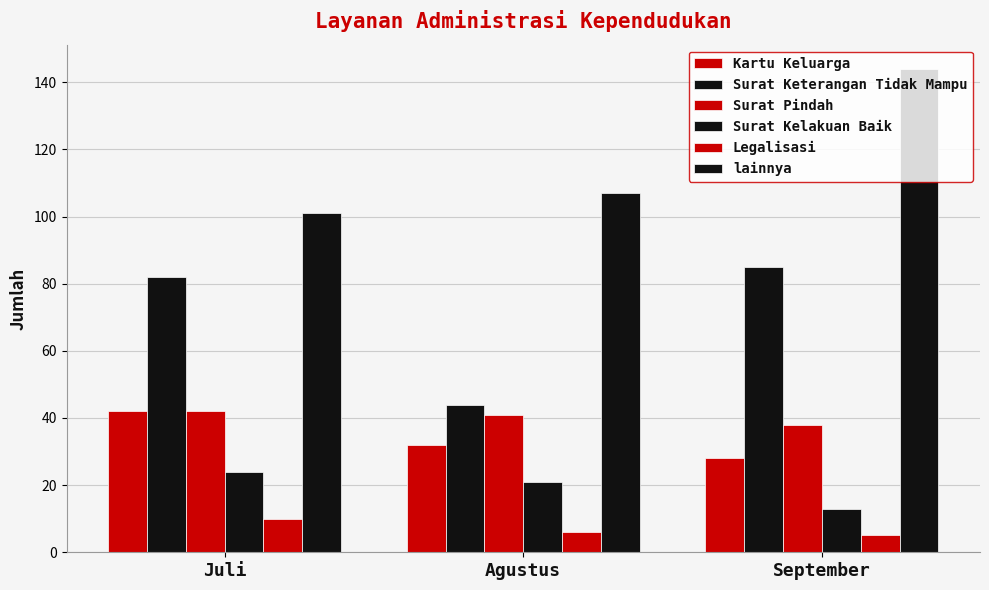

Does the chart contain stacked bars?

No